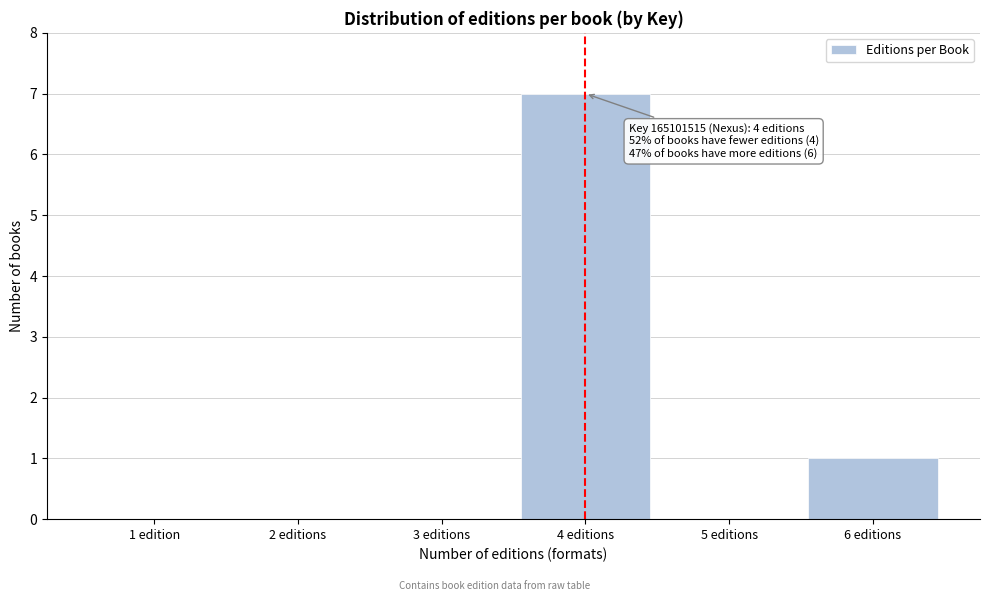

Reading left to right, extract all data points from this chart.

1 edition=0	2 editions=0	3 editions=0	4 editions=7	5 editions=0	6 editions=1